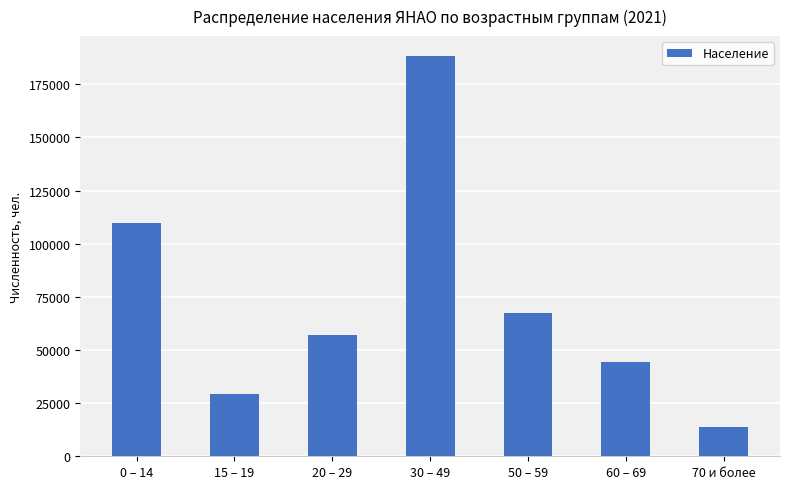

Is it true that the value at 70 и более is 14004?

True